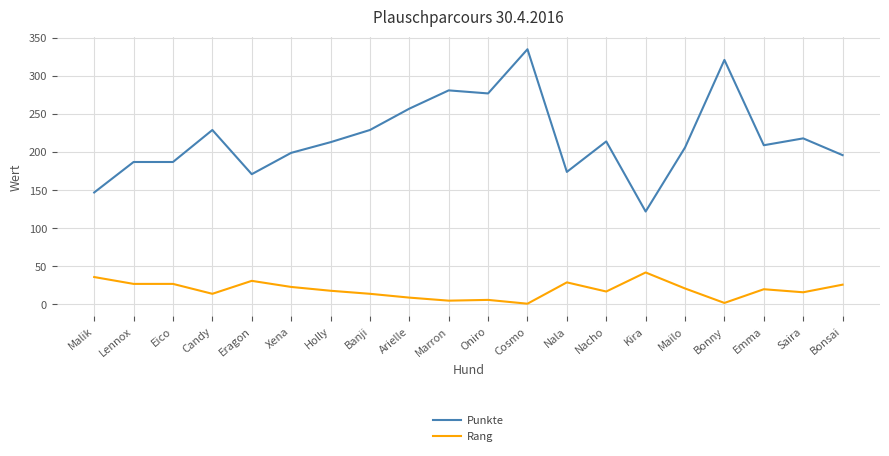

Is it true that Rang equals 17 at Nacho?

True